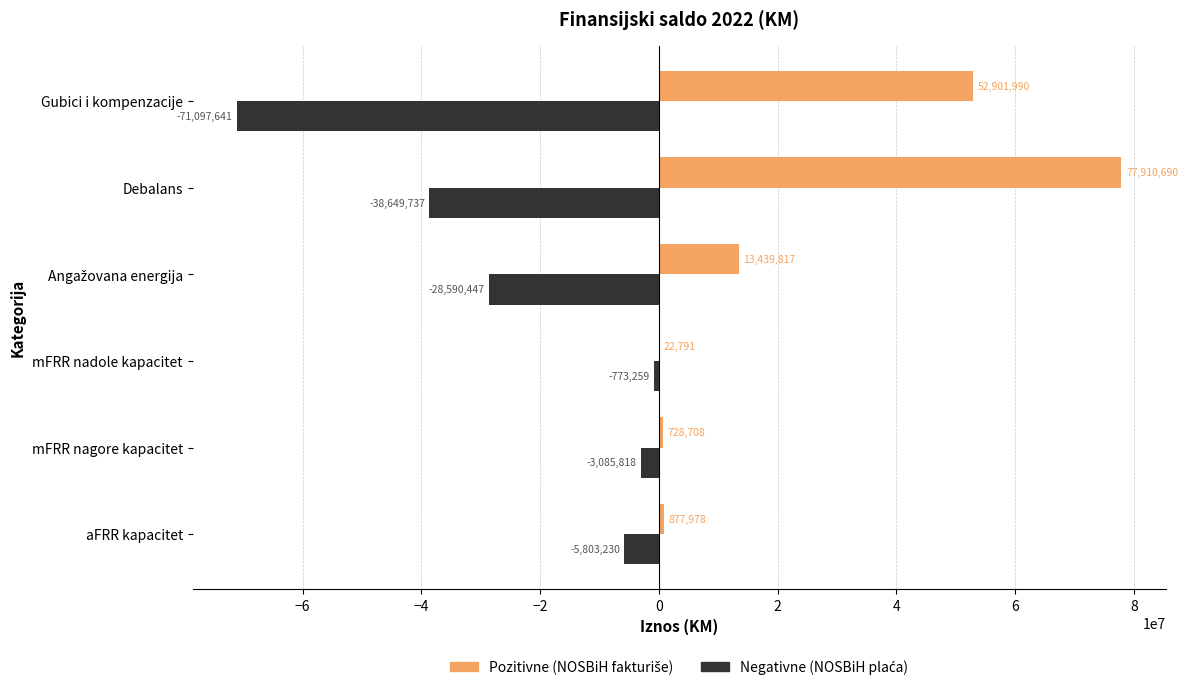

At which category is the sum across all series the highest?

Debalans